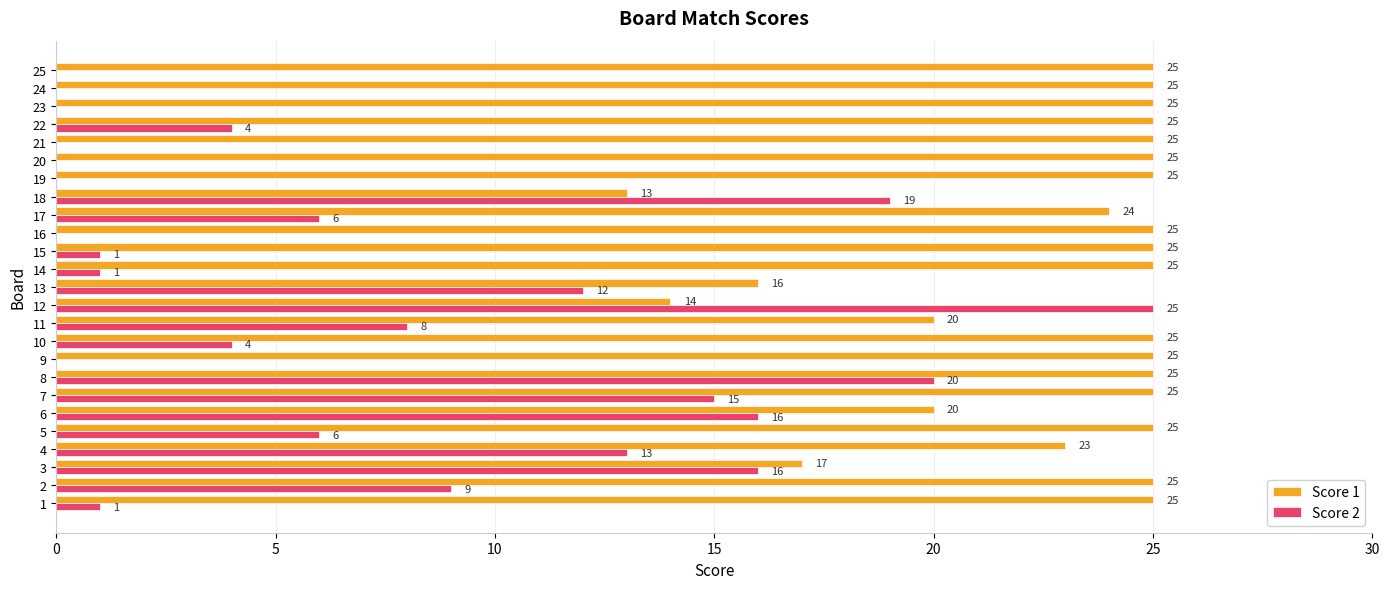

True or false: Score 1 has a value of 15 at 8.

False